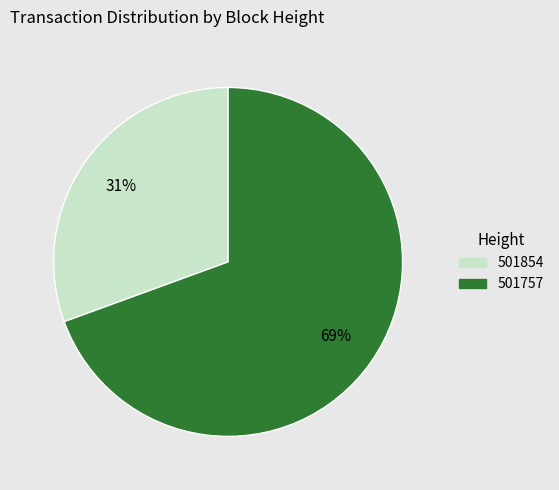

To the nearest percent, what is the combined percentage of 501854 and 501757?

100%